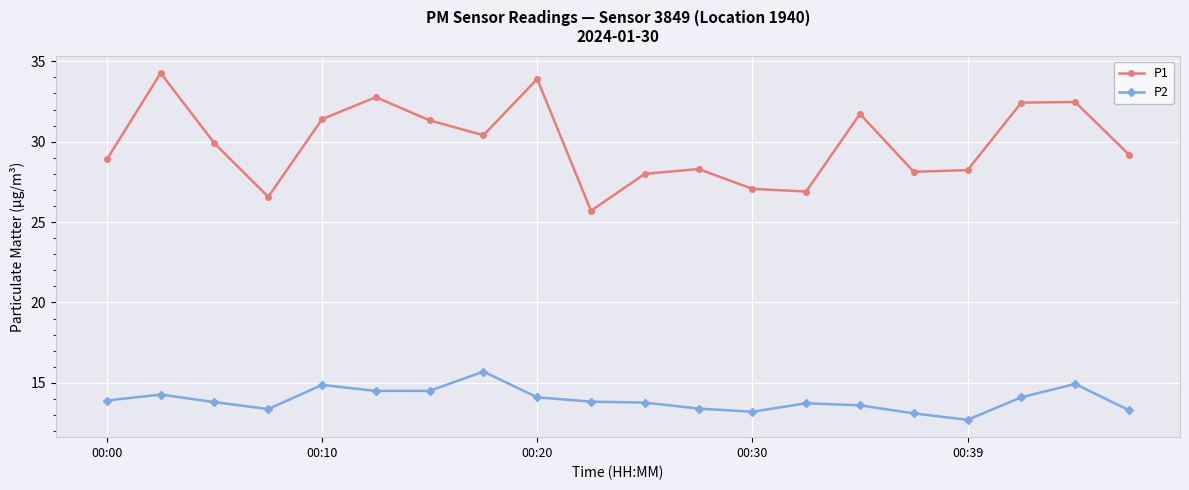

How many values in the P2 series are below 13?

1